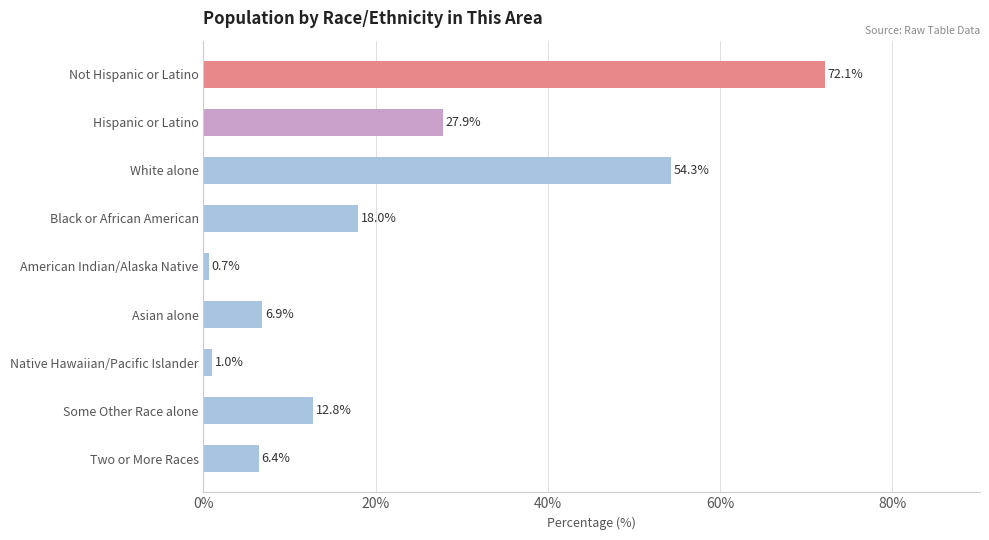

Count the number of categories in the chart.

9